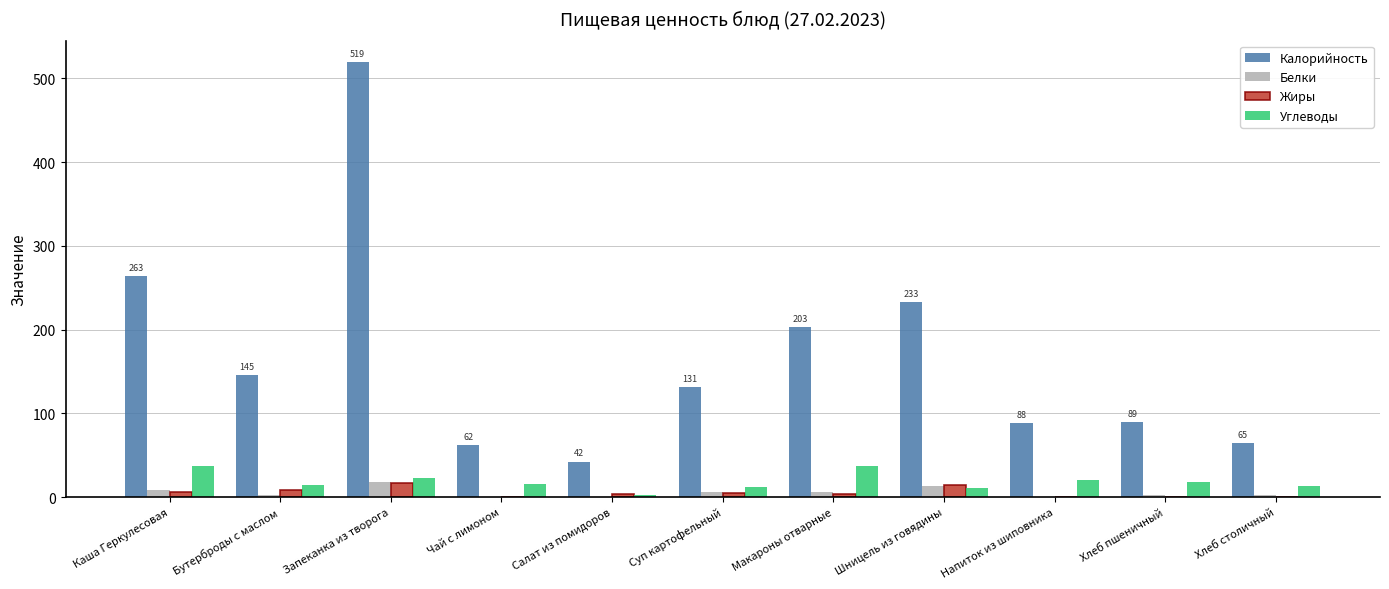

What is the maximum value shown in the chart?

519.1